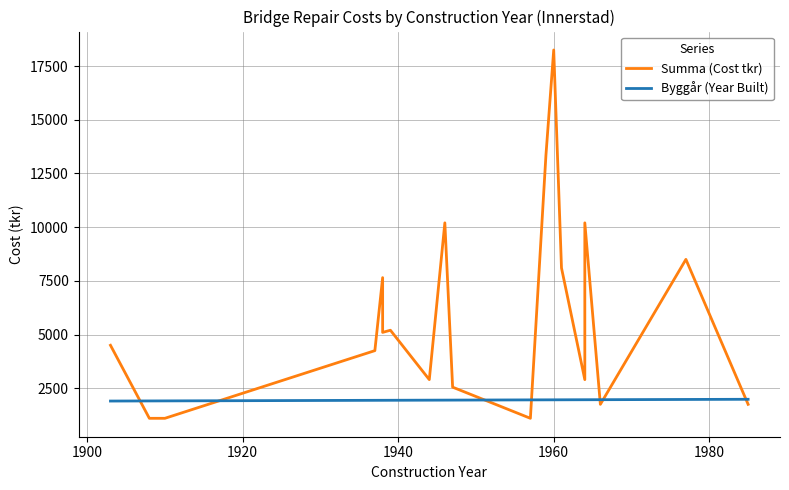

What is the lowest value of the Byggår (Year Built) series?

1903.0